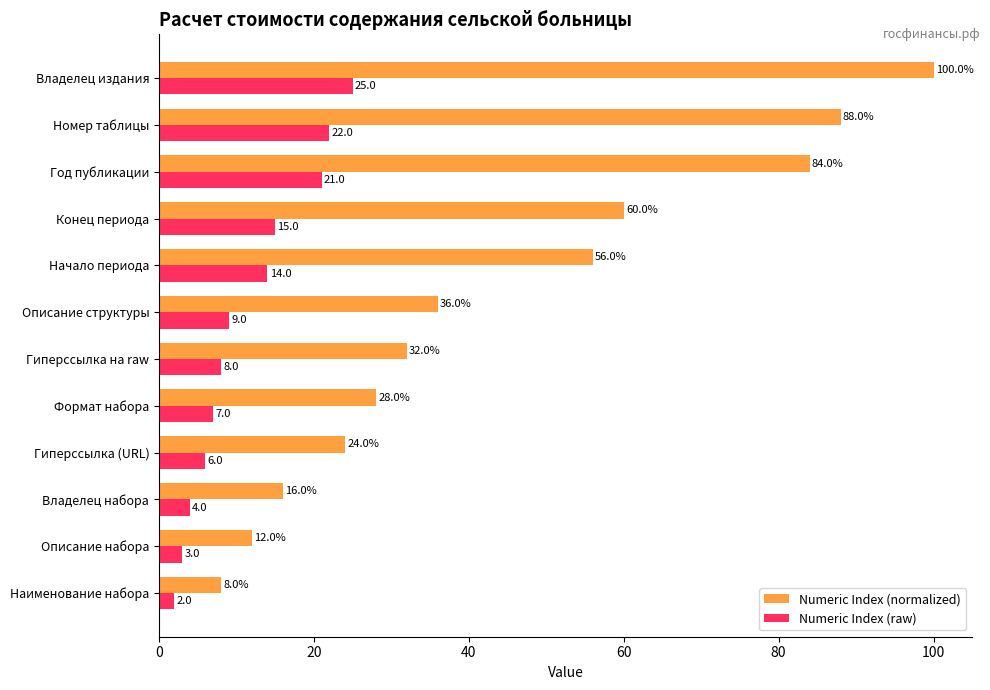

List the labels in order of Numeric Index (normalized) value, smallest first.

Наименование набора, Описание набора, Владелец набора, Гиперссылка (URL), Формат набора, Гиперссылка на raw, Описание структуры, Начало периода, Конец периода, Год публикации, Номер таблицы, Владелец издания